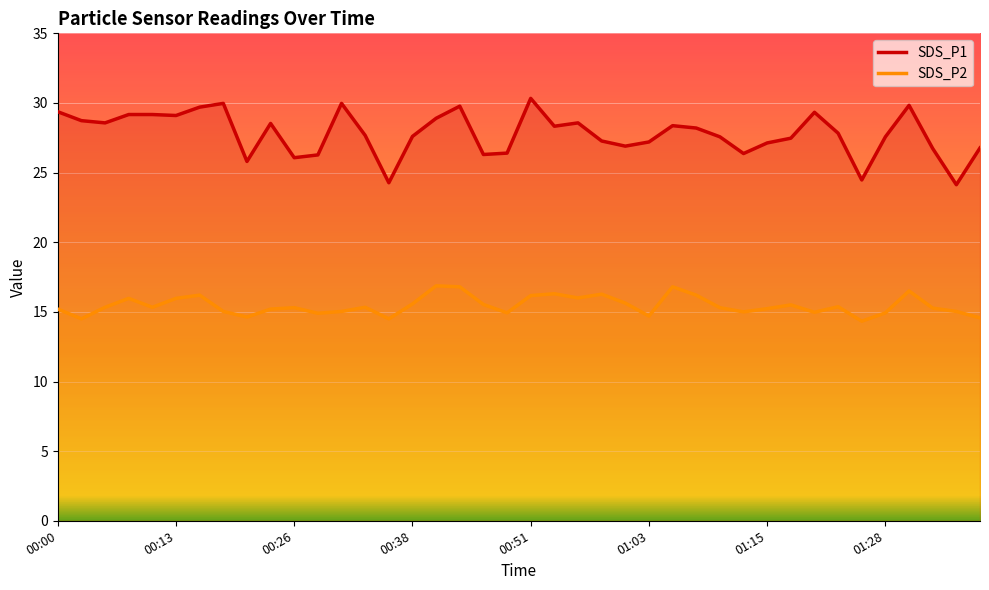

What value does the SDS_P2 series have at 21?

16.3